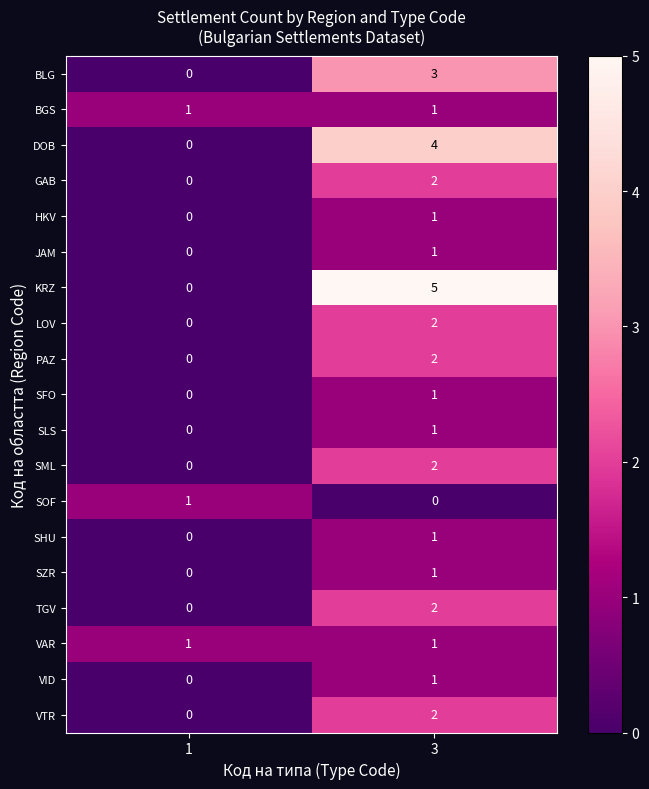

What is the difference between the highest and lowest values at 3?

5